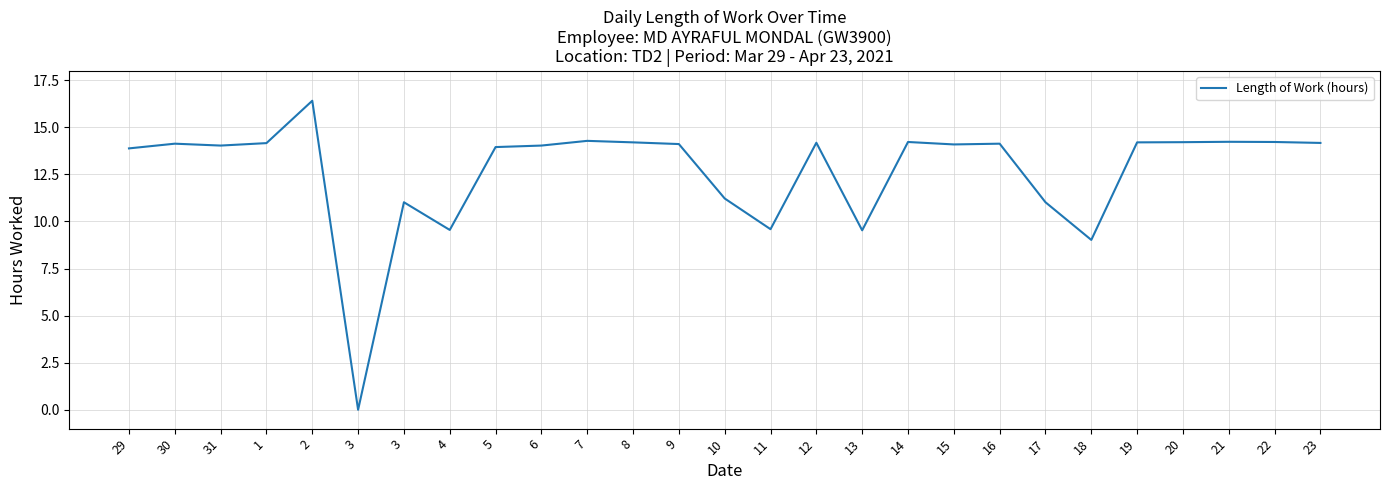

Rank the categories by value from highest to lowest.

2, 7, 21, 14, 22, 20, 8, 19, 12, 23, 1, 30, 16, 9, 15, 31, 6, 5, 29, 10, 3, 17, 11, 4, 13, 18, 3